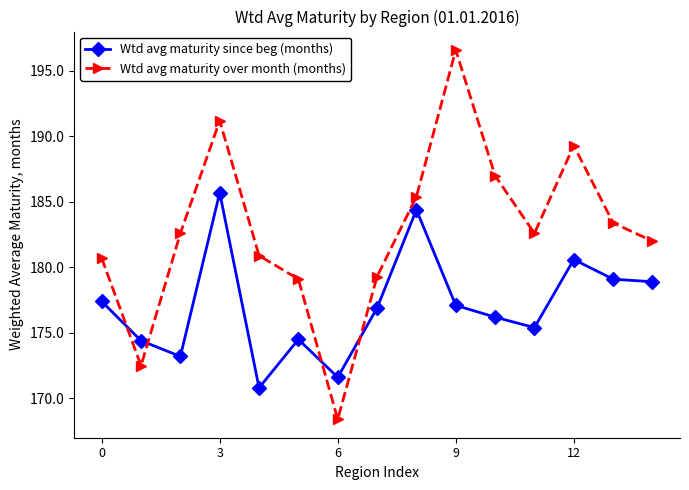

How many data points does each series have?

15